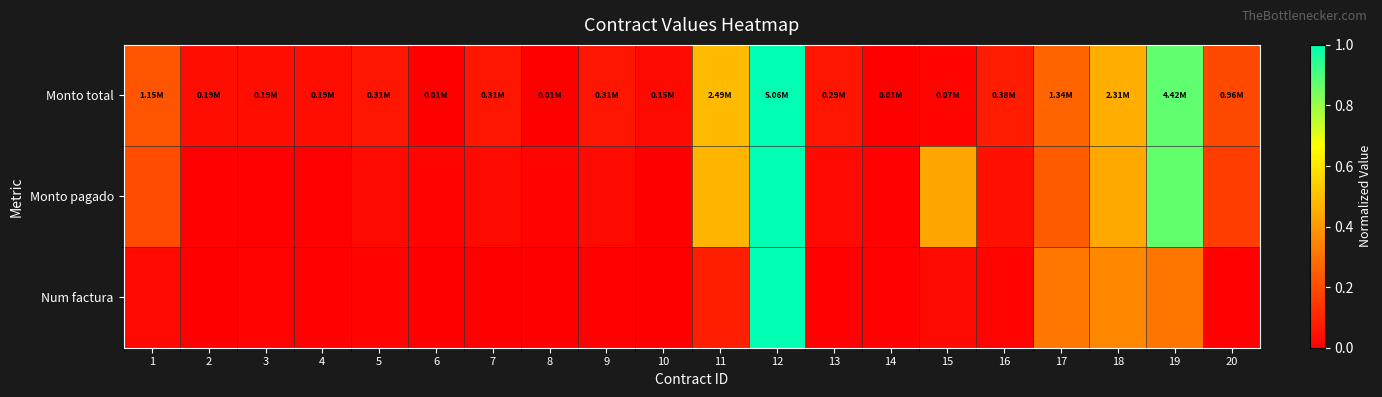

What is the maximum value shown in the chart?

1.0